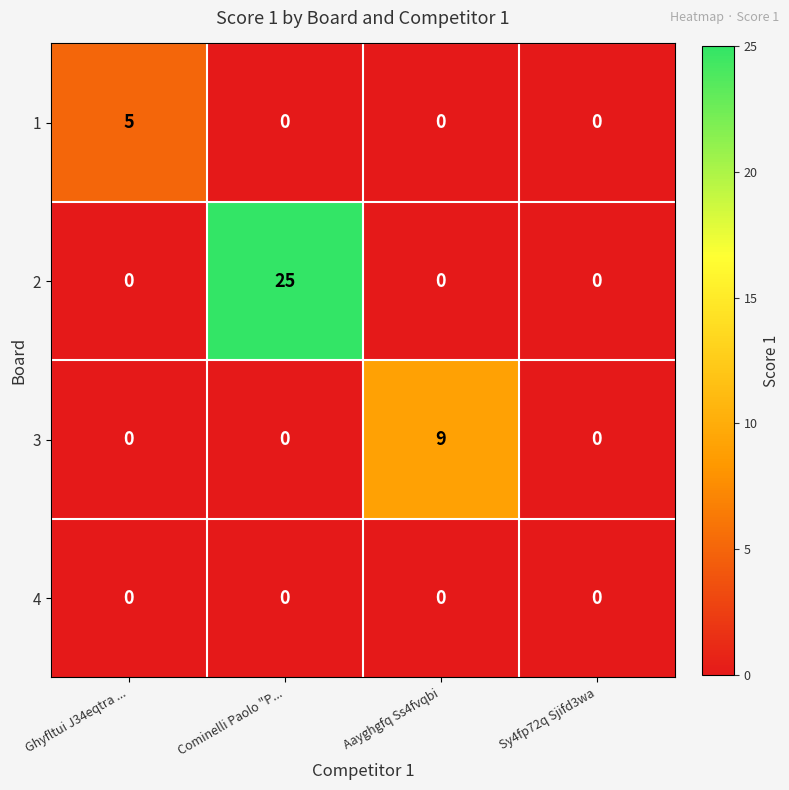

Is it true that 1 equals 0 at Cominelli Paolo "P...?

True